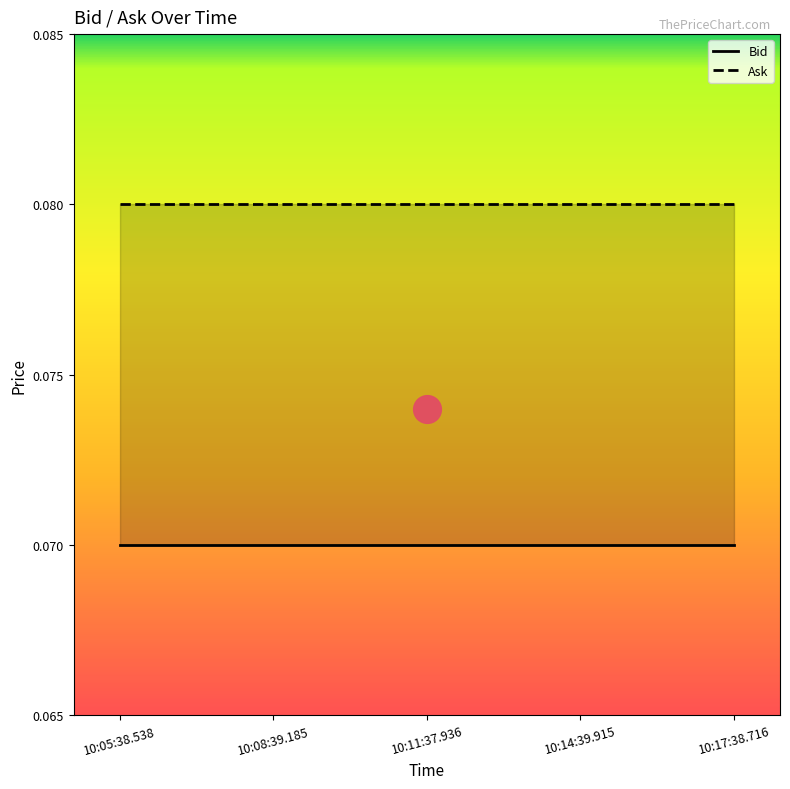

Which series contains the highest Y value?

Ask